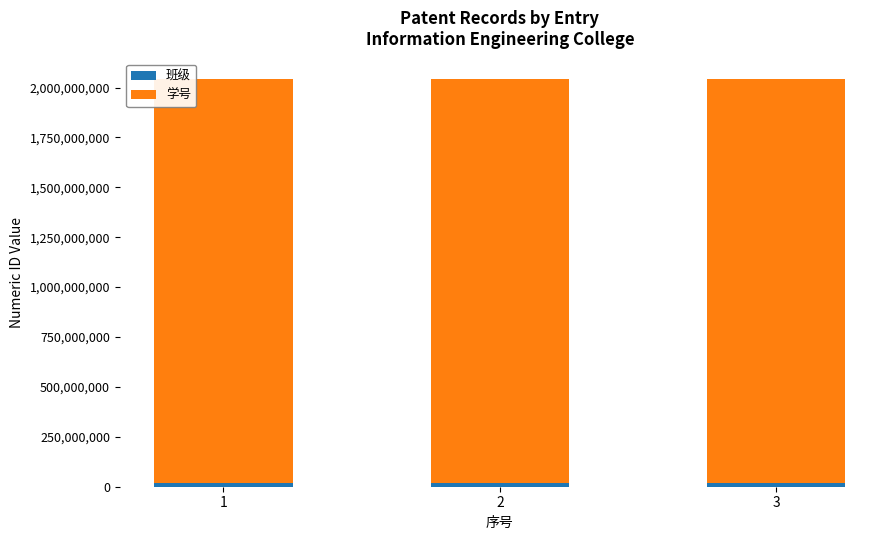

Does the chart contain any negative values?

No